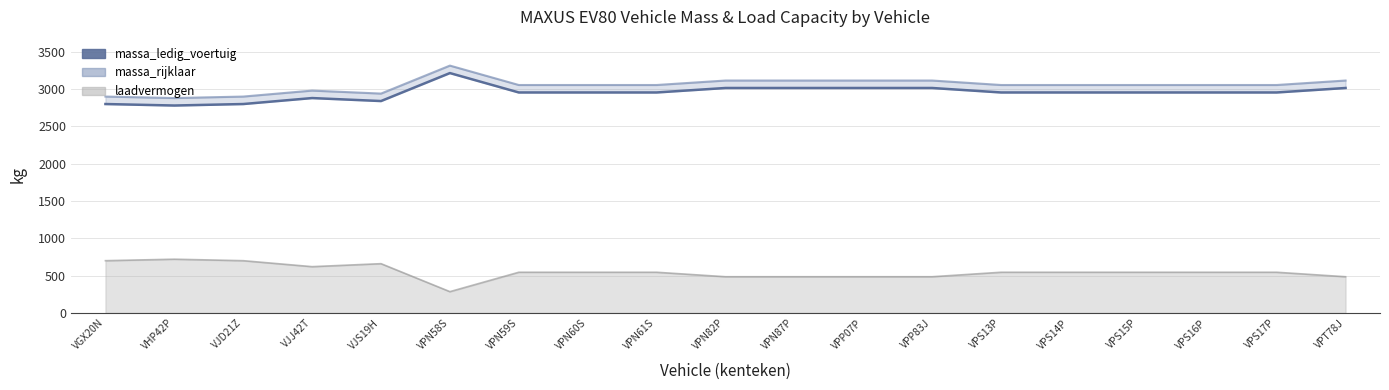

Reading left to right, extract all data points from this chart.

VGX20N=2800	VHP42P=2780	VJD21Z=2800	VJJ42T=2880	VJS19H=2840	VPN58S=3215	VPN59S=2955	VPN60S=2955	VPN61S=2955	VPN82P=3015	VPN87P=3015	VPP07P=3015	VPP83J=3015	VPS13P=2955	VPS14P=2955	VPS15P=2955	VPS16P=2955	VPS17P=2955	VPT78J=3015